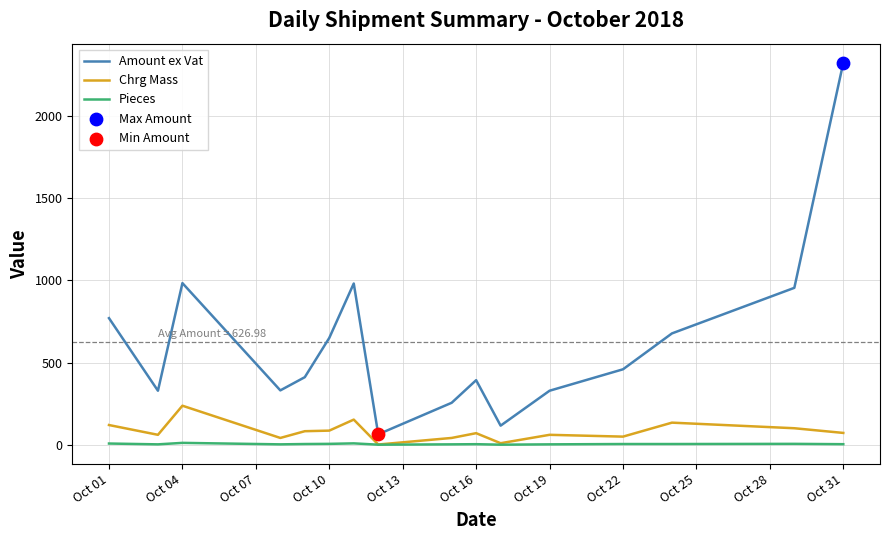

Which series has the largest total across all categories?

Amount ex Vat